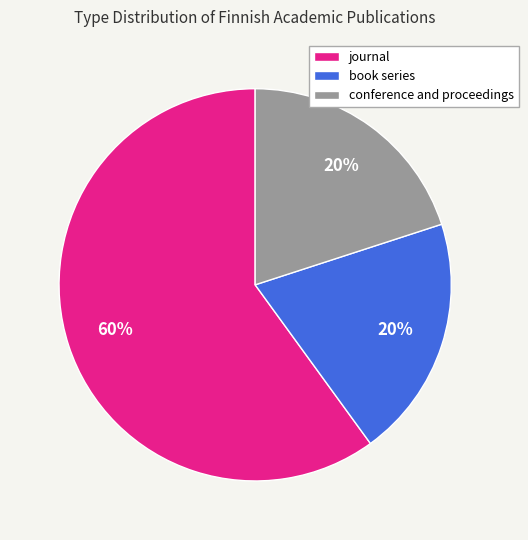

Do conference and proceedings and journal together represent more than half of the pie?

Yes